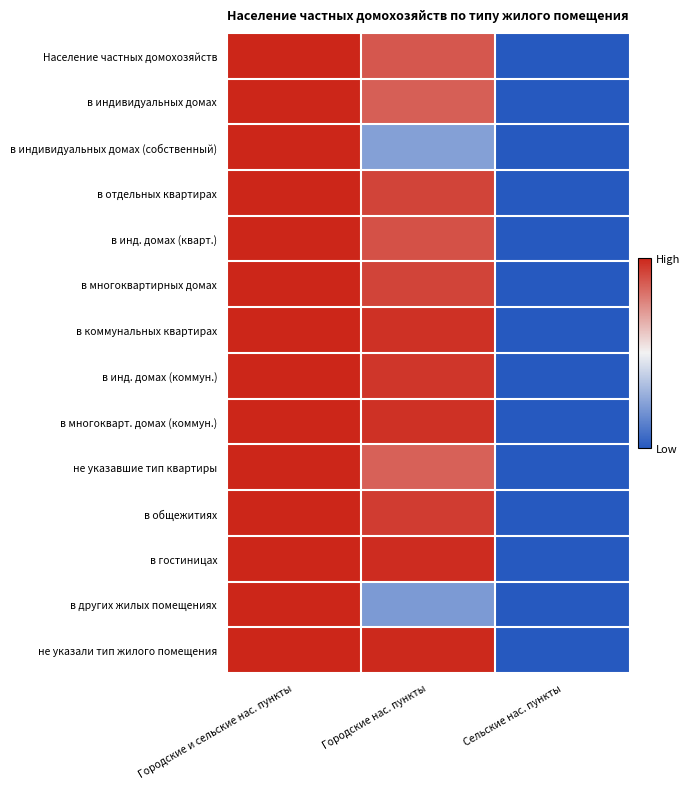

What is the greatest value displayed?

1.0